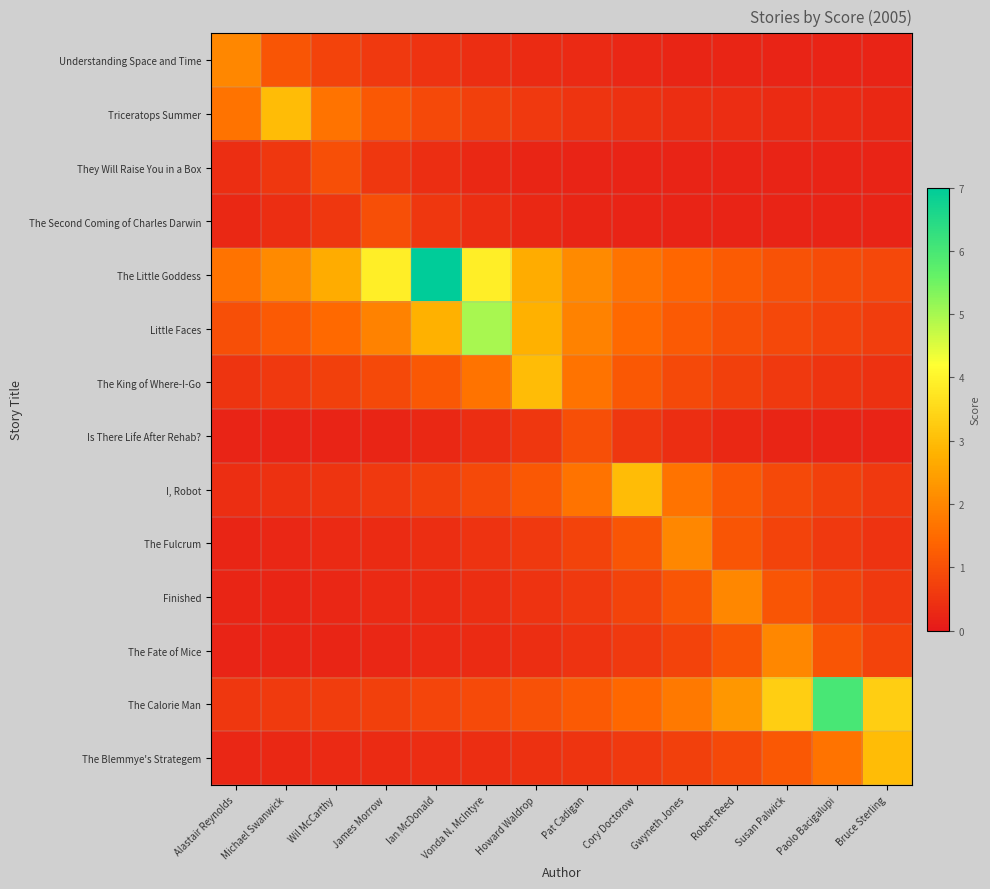

What is the total value across all series at Wil McCarthy?

11.4